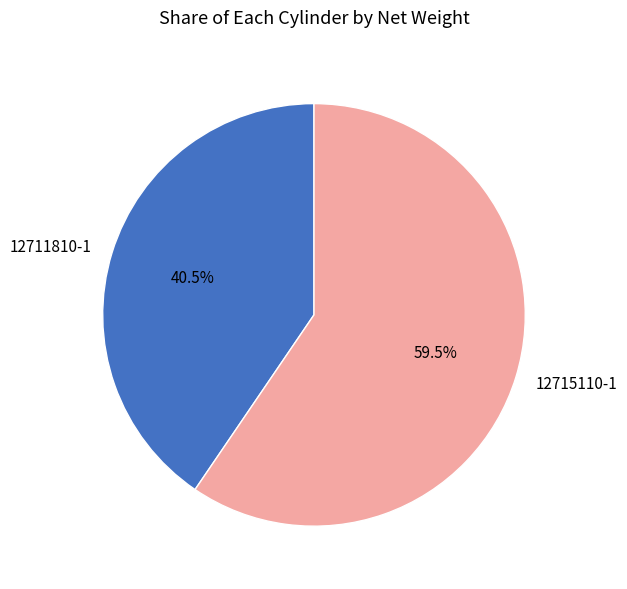

Which category has the smallest portion of the pie?

12711810-1